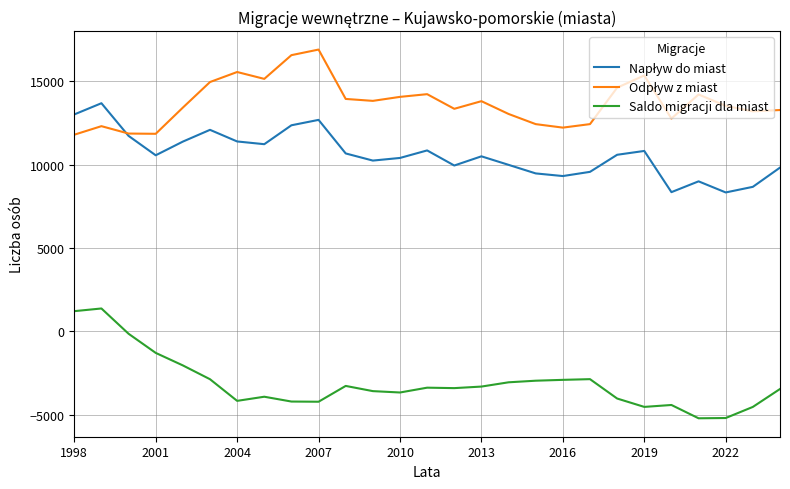

Is this an area chart (filled region under the line)?

No